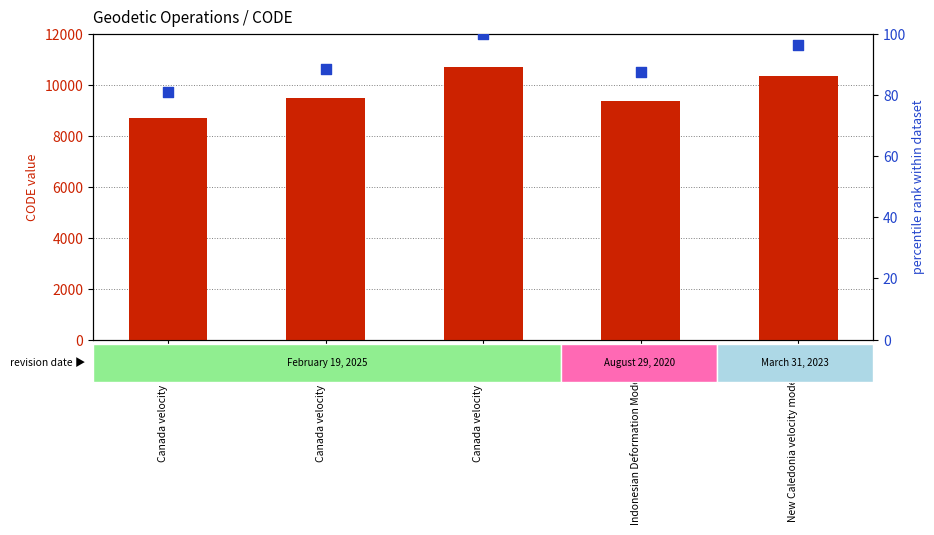

At which category is the sum across all series the highest?

Canada velocity grid v8